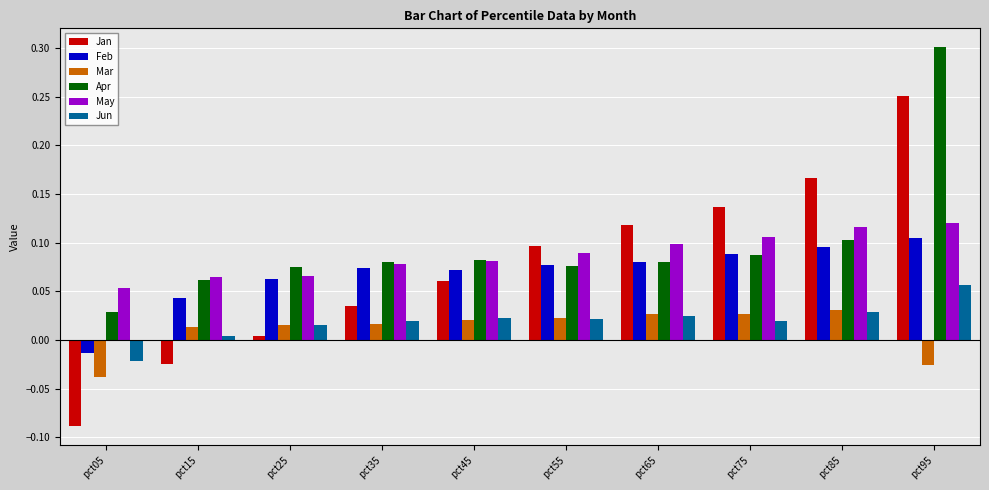

Is the value of Jun at pct65 greater than the value of May at pct55?

No